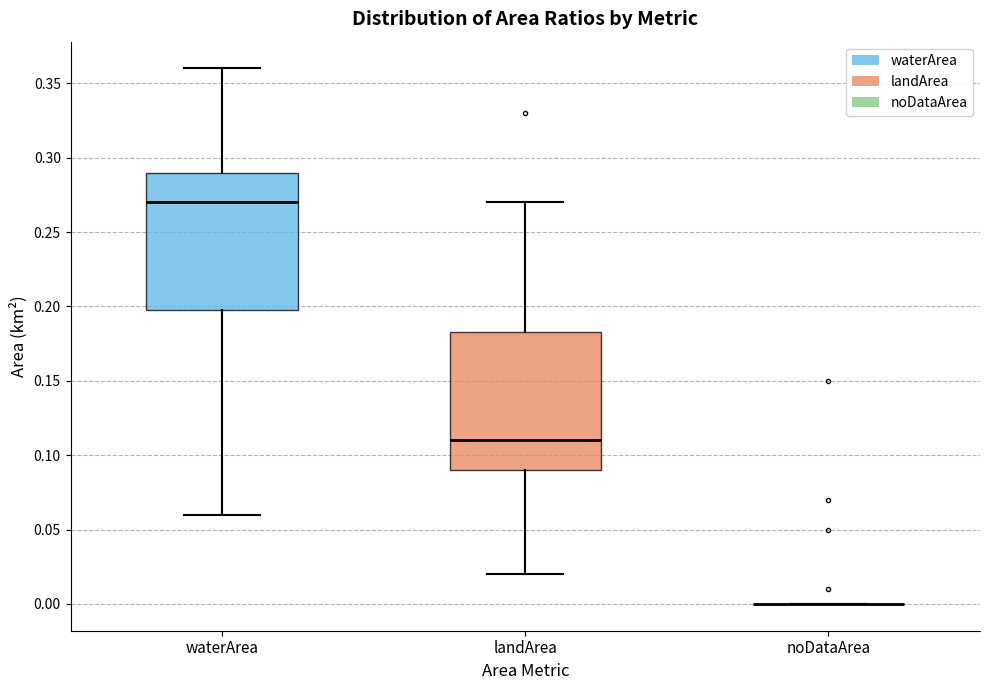

Reading left to right, read every box against the y-axis: the position of its median line, the range the box covers, and the ends of its whiskers. The values are not printed on the chart, so give them approximately, as read against the axis.

waterArea: median 0.270, box 0.200 to 0.290, whiskers 0.060 to 0.360
landArea: median 0.110, box 0.090 to 0.185, whiskers 0.020 to 0.270
noDataArea: box collapsed to a line at 0.000, whiskers 0.000 to 0.000